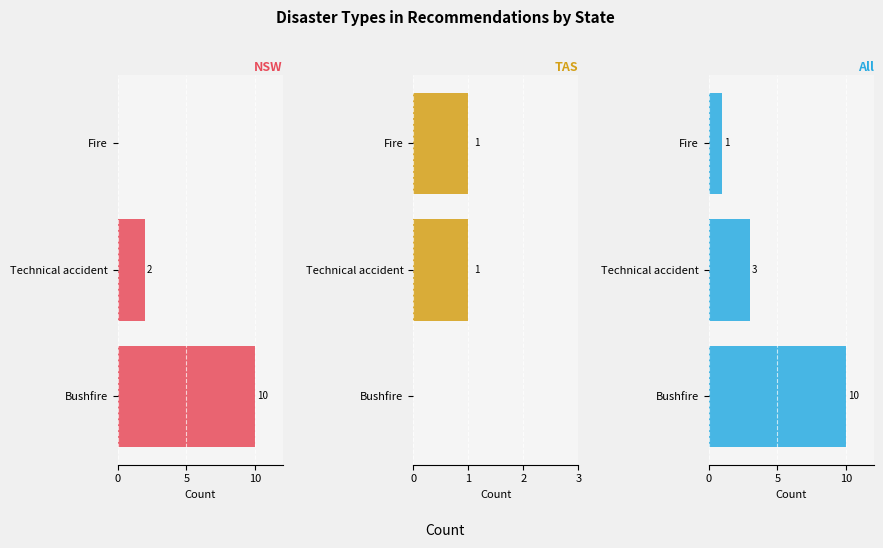

How many groups of bars are there?

3